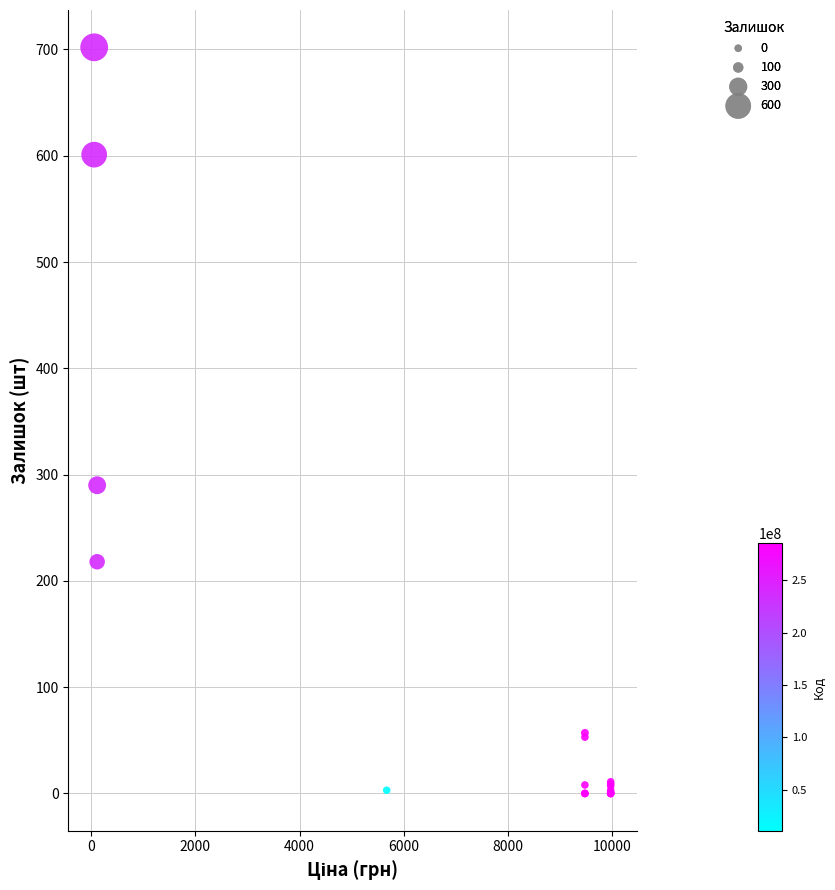

What Y value in the scatter plot is closest to 351?

290